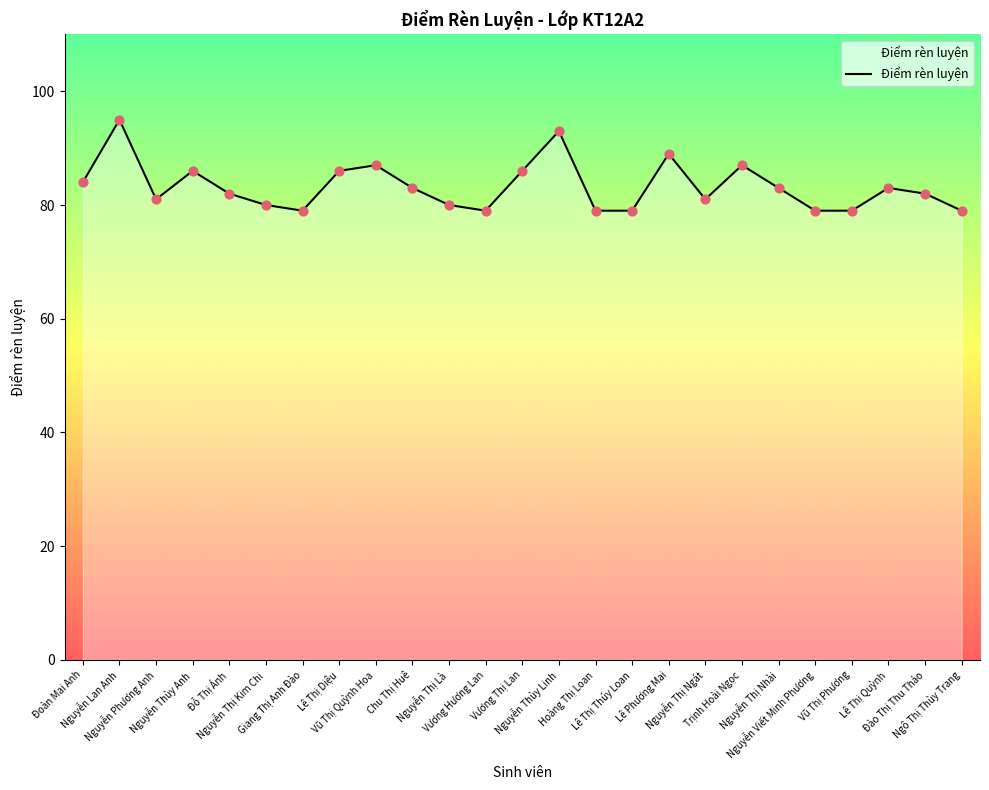

What is the change in value from Vũ Thị Quỳnh Hoa to Vũ Thị Phương?

-8